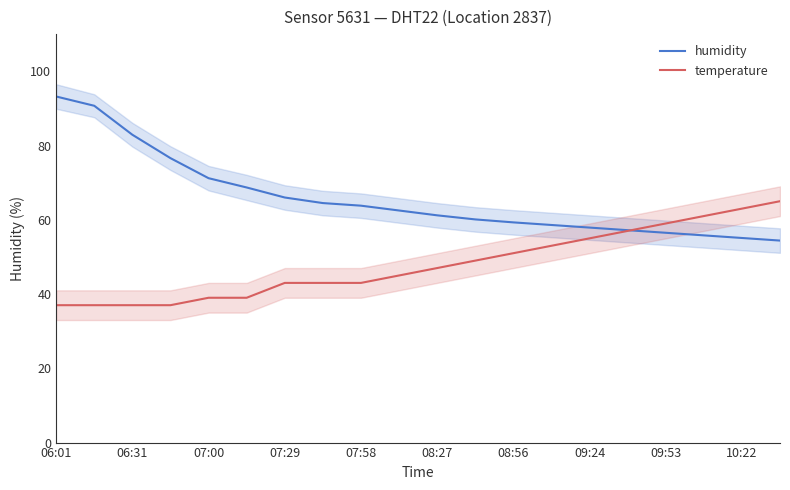

Which label corresponds to the smallest value in the chart?

06:01